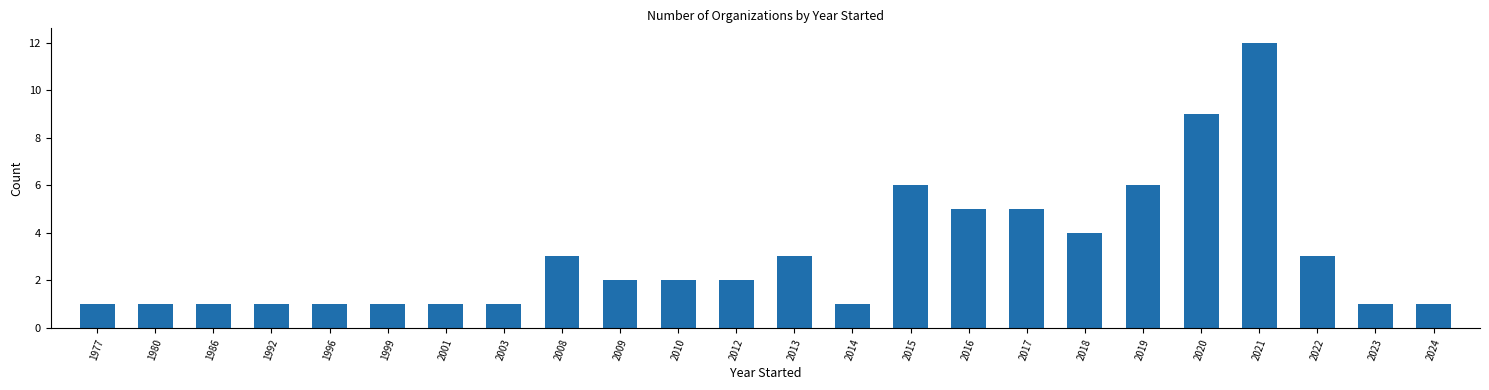

What is the ratio of the value at 1980 to the value at 2009?

0.5